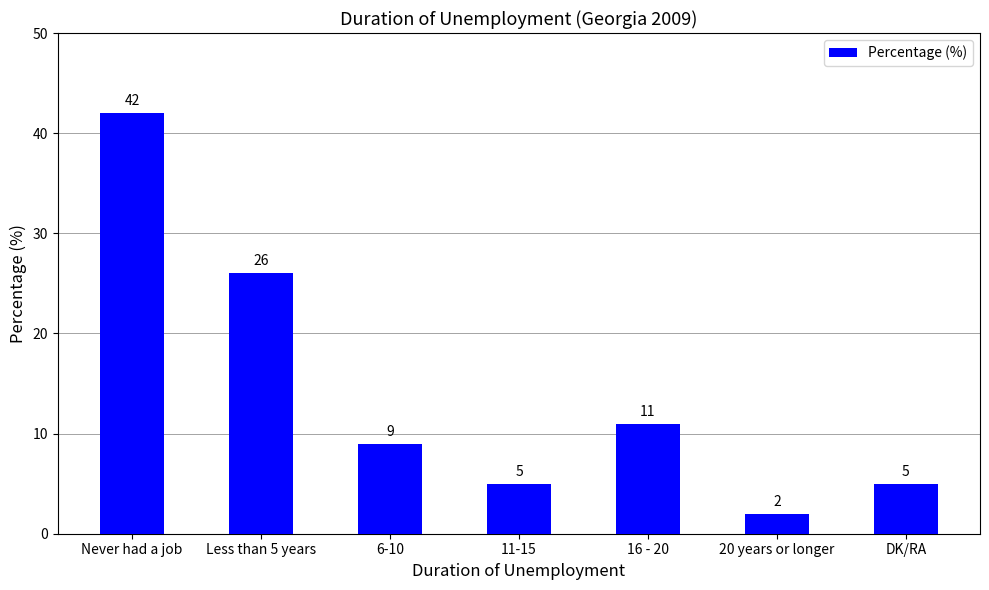

At which category does the chart reach its minimum across all series?

20 years or longer